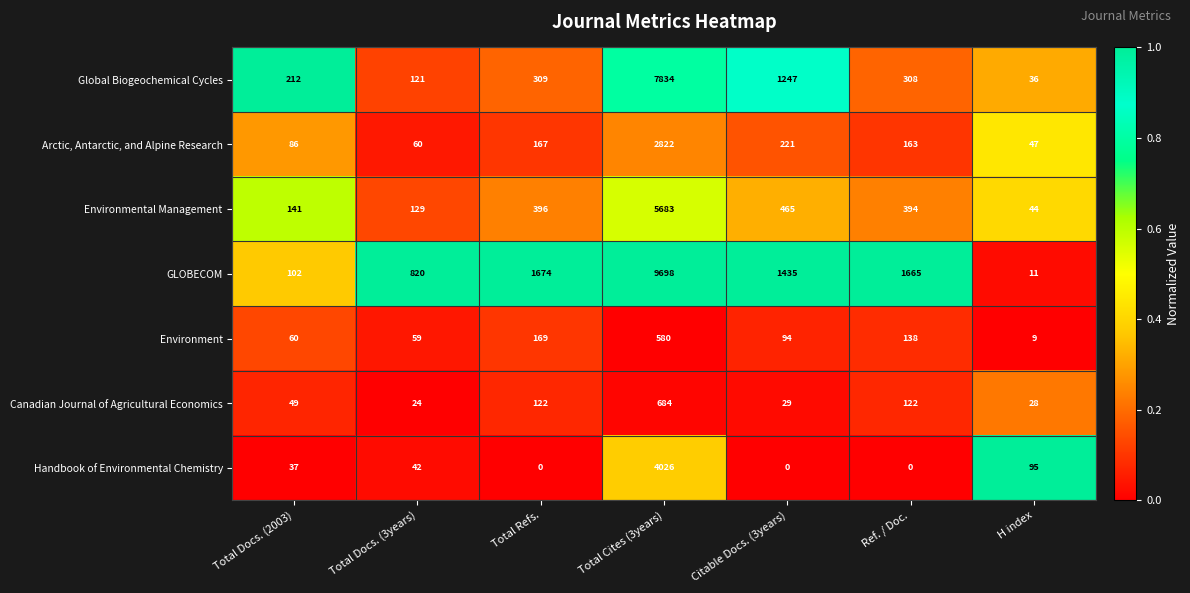

What value does the Canadian Journal of Agricultural Economics series have at Total Docs. (3years)?

24